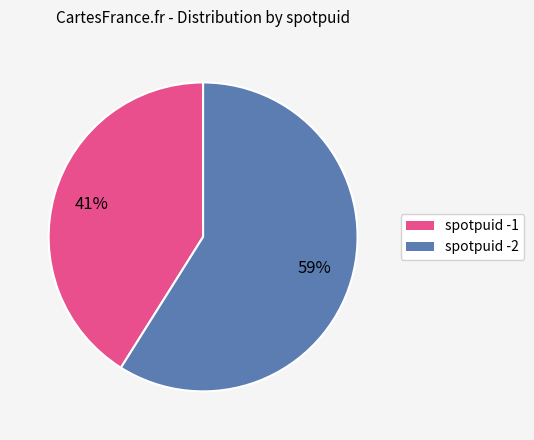

Is there a majority slice in this chart?

Yes